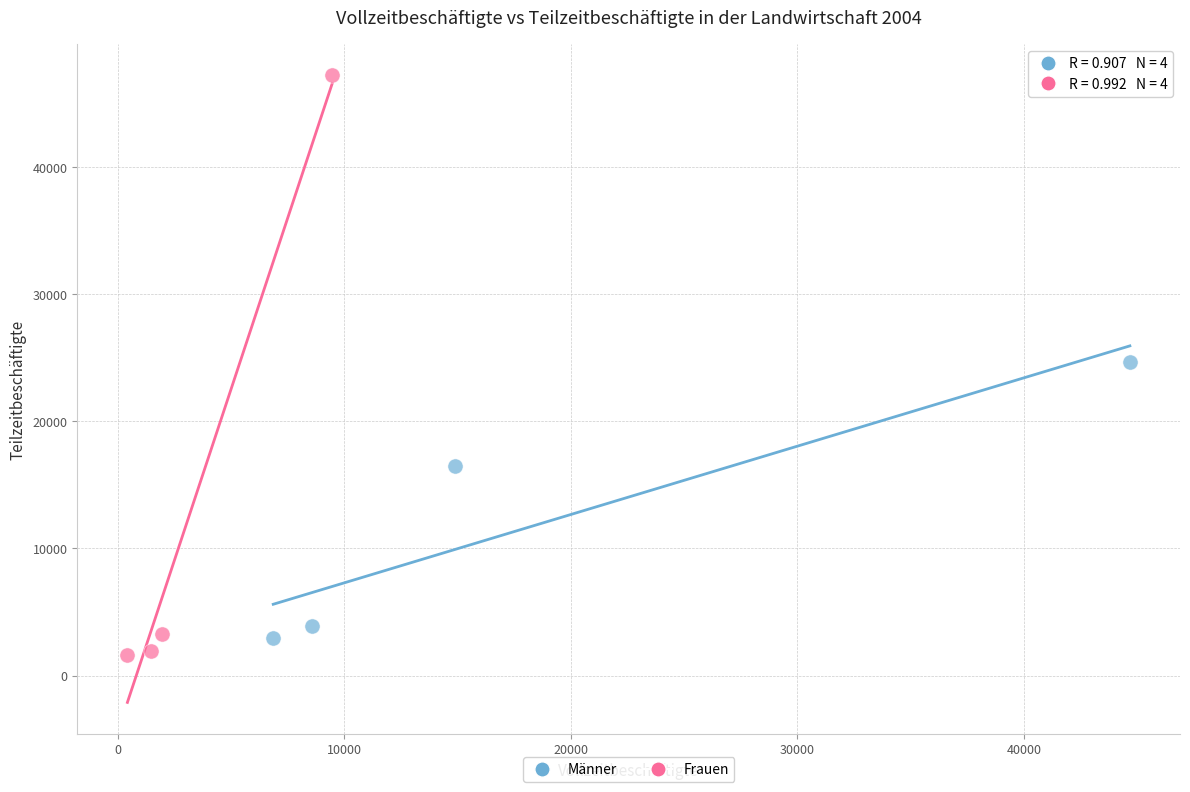

Which series reaches the maximum Y coordinate?

Frauen